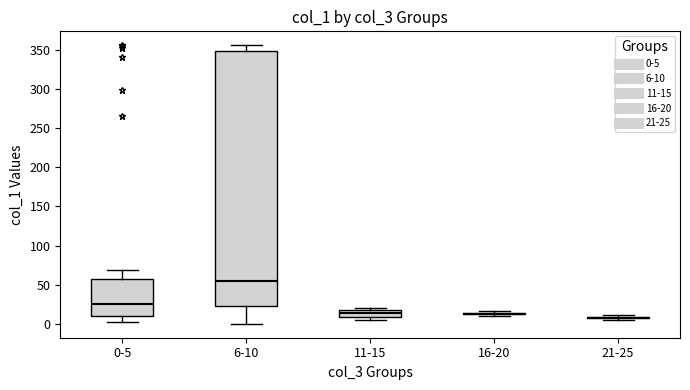

Which box is the tallest, from its lower edge to its upper edge?

6-10